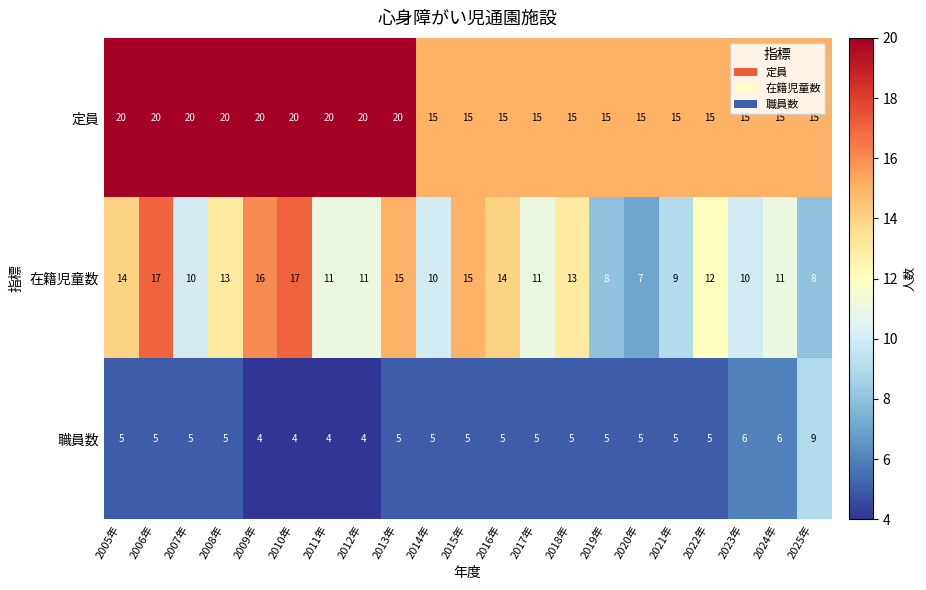

What value does the 定員 series have at 2024年?

15